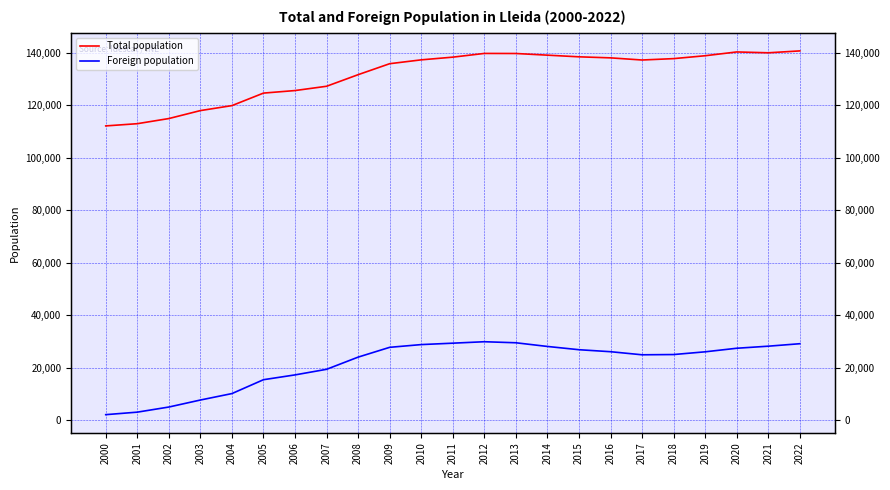

What is the value of the Foreign population point at the 16th from the left?

26842